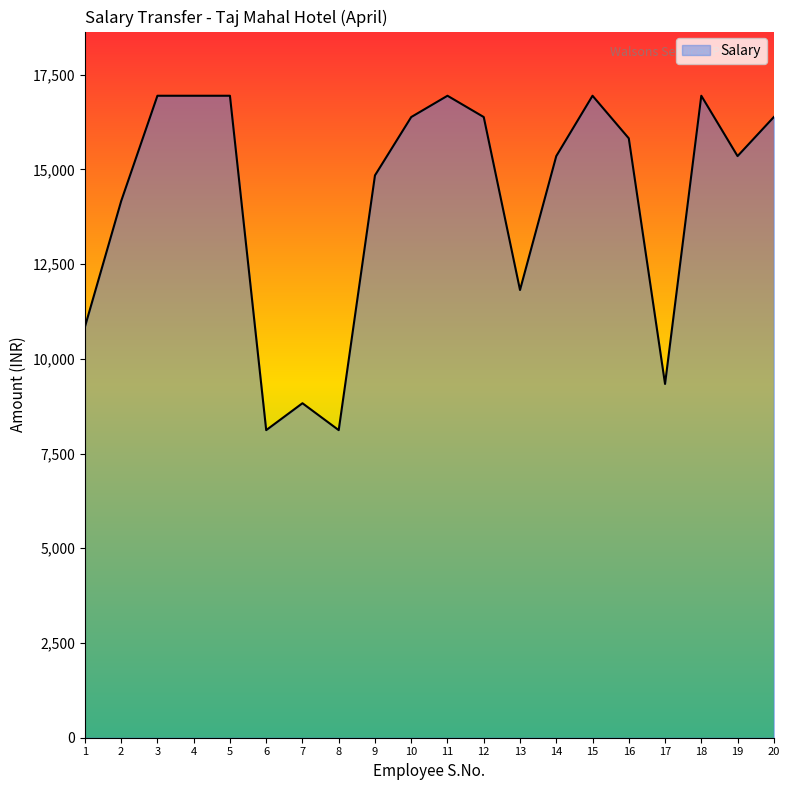

What is the sum of all values?

283418